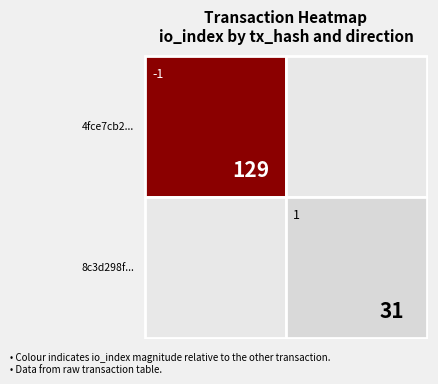

Which series changed the most between direction and io_index?

4fce7cb246c0c62f3f0a2b84450d1b7c83e7ec3